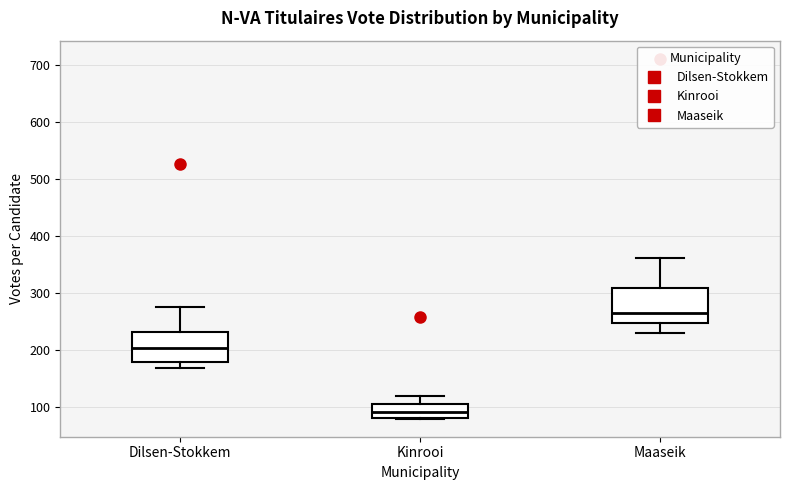

Reading left to right, read every box against the y-axis: the position of its median line, the range the box covers, and the ends of its whiskers. The values are not printed on the chart, so give them approximately, as read against the axis.

Dilsen-Stokkem: median 200, box 180 to 230, whiskers 170 to 280
Kinrooi: median 90, box 80 to 110, whiskers 80 to 120
Maaseik: median 270, box 250 to 310, whiskers 230 to 360